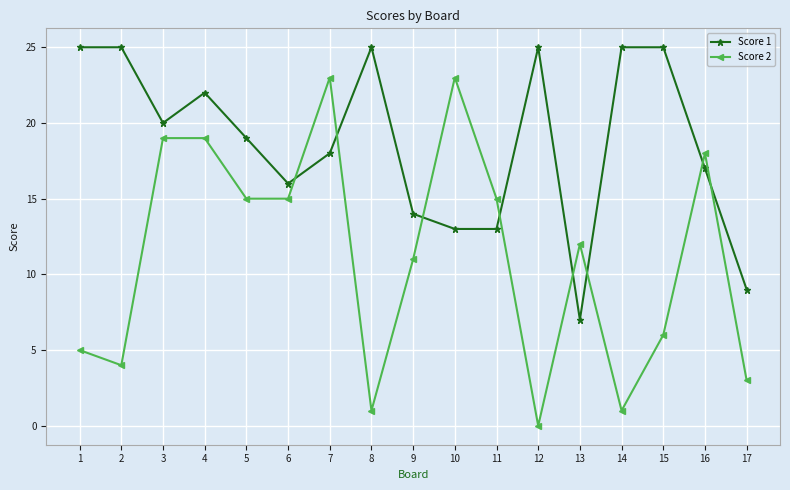

What is the sum of the Score 1 values at 9 and 6?

30